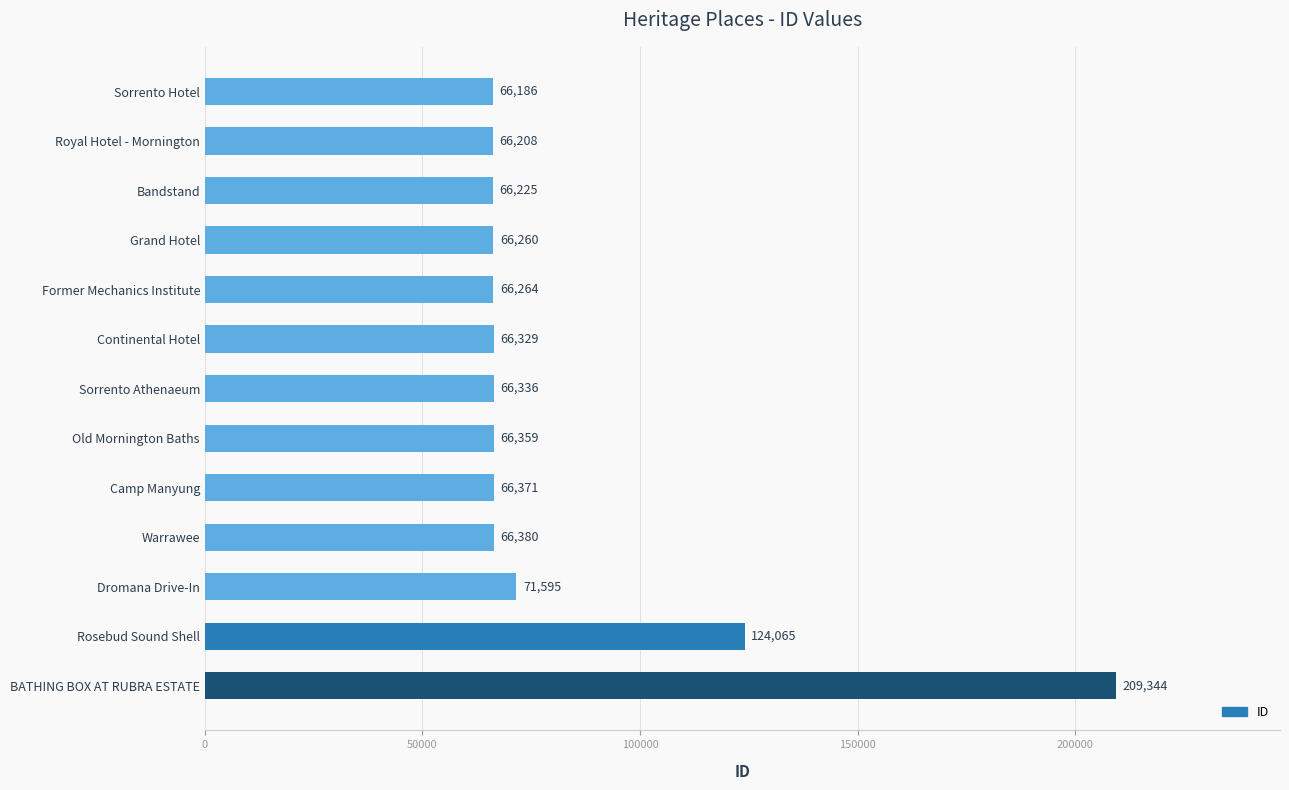

What is the average value?

82148